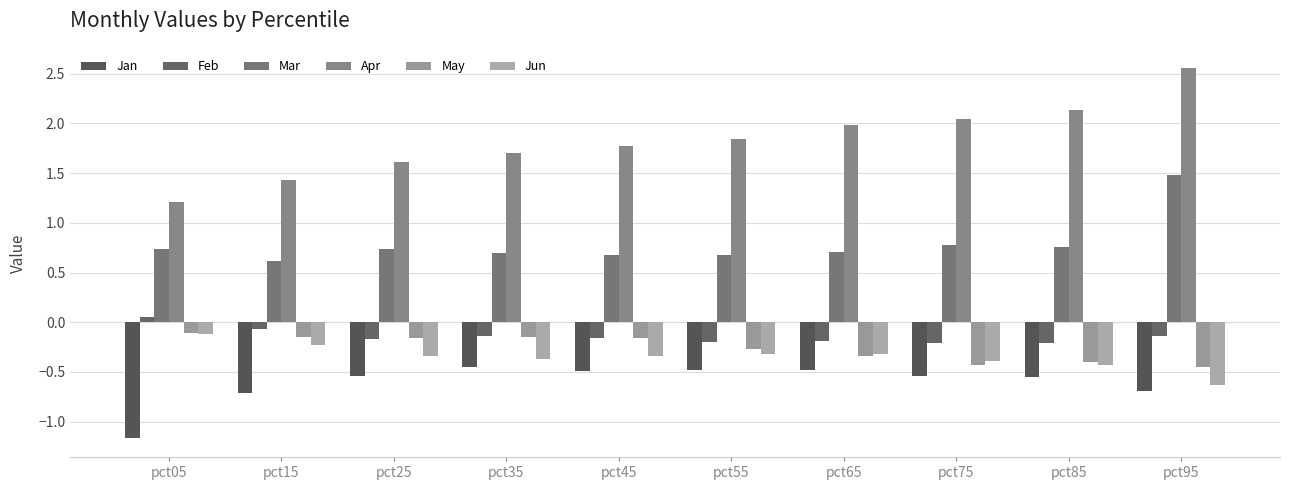

What is the value of the May bar at the 6th from the left?

-0.3